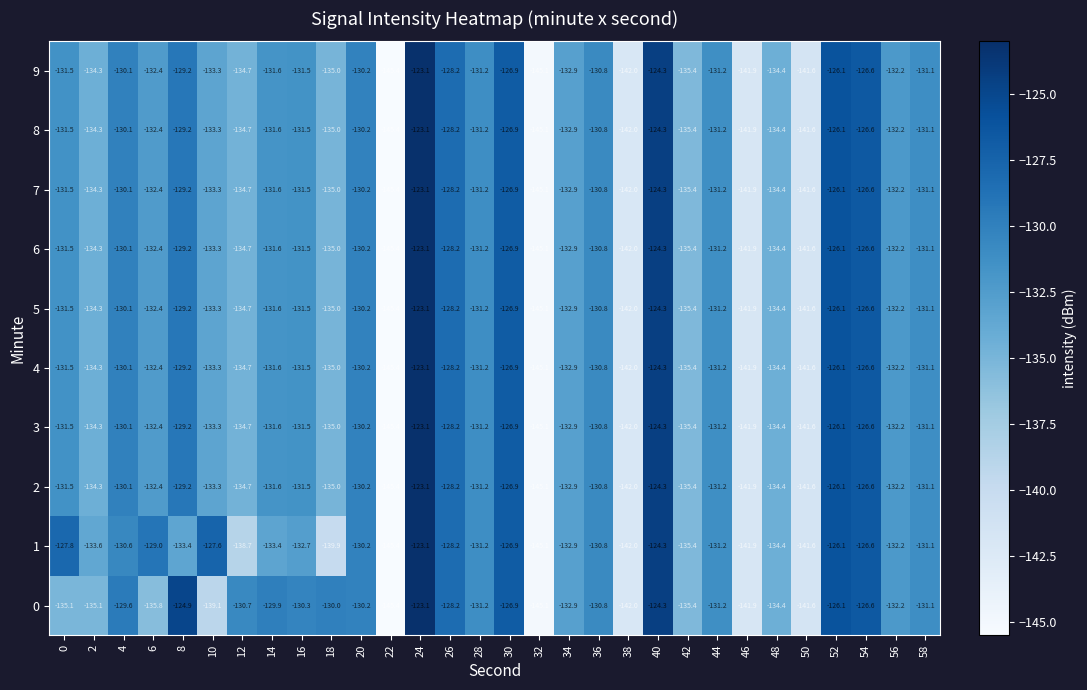

What is the sum of all 5 values?

-3984.2